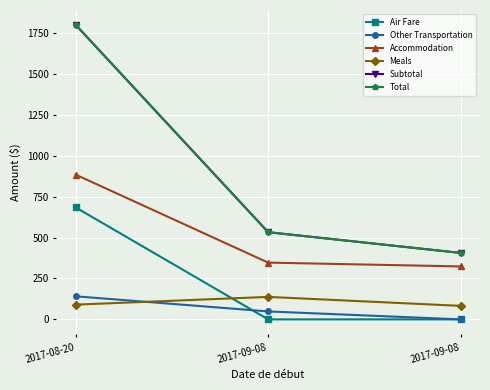

Is this an area chart (filled region under the line)?

No